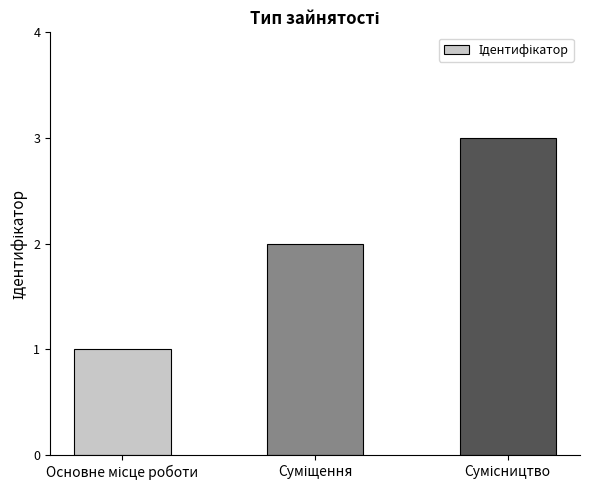

How many bars are there in total?

3